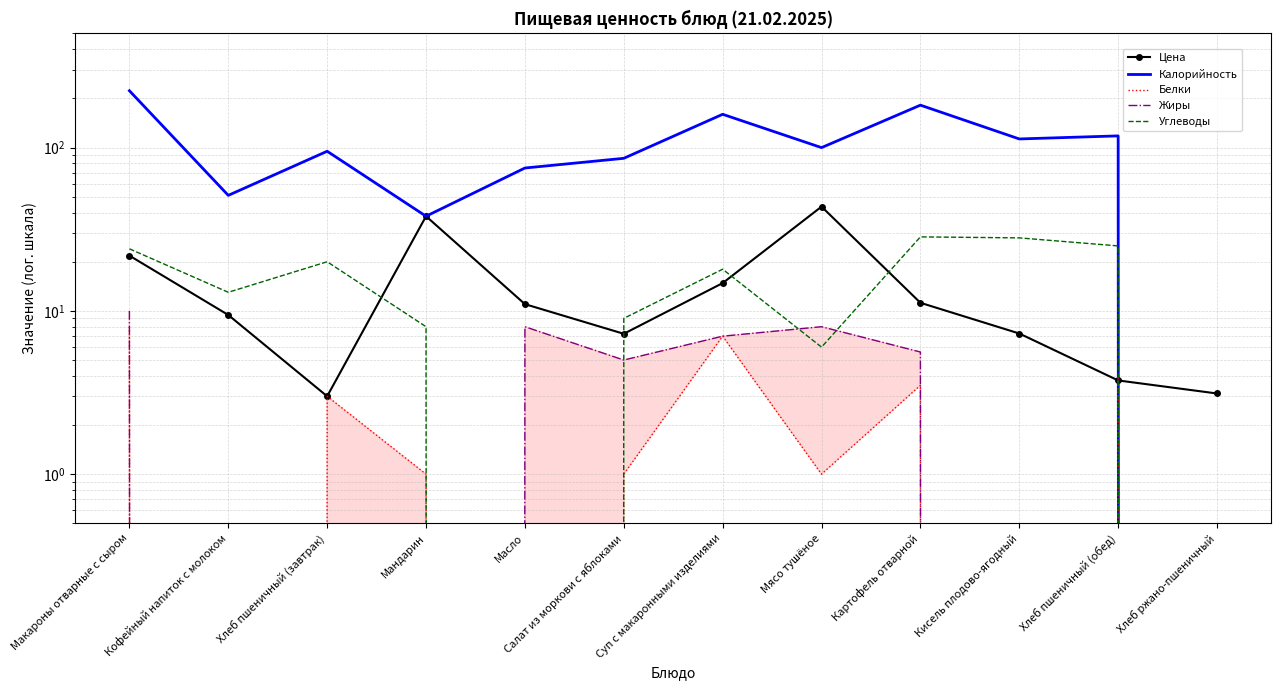

Reading right to left, what are all the values shown in this chart?

Цена: 3.1	3.8	7.3	11.2	43.5	14.8	7.2	11.0	38.0	3.0	9.4	21.8
Калорийность: 0.0	118.0	113.0	182.0	100.0	160.0	86.0	75.0	38.0	95.0	51.0	223.0
Белки: 0.0	4.0	0.0	3.5	1.0	7.0	1.0	0.0	1.0	3.0	0.0	8.0
Жиры: 0.0	0.0	0.0	5.6	8.0	7.0	5.0	8.0	0.0	0.0	0.0	10.0
Углеводы: 0.0	25.0	28.0	28.4	6.0	18.0	9.0	0.0	8.0	20.0	13.0	24.0